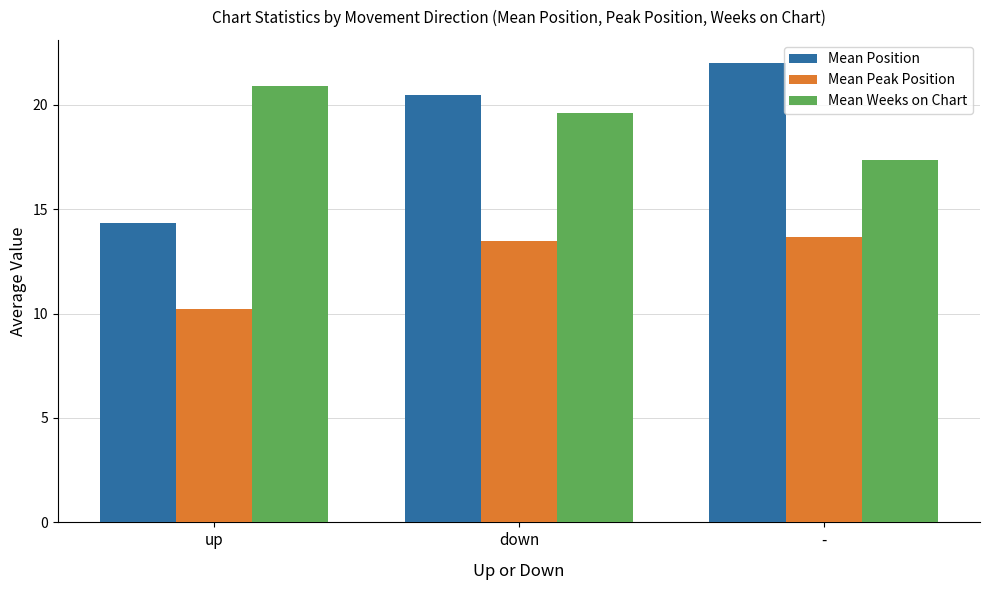

Between up and -, which series saw the biggest shift?

Mean Position